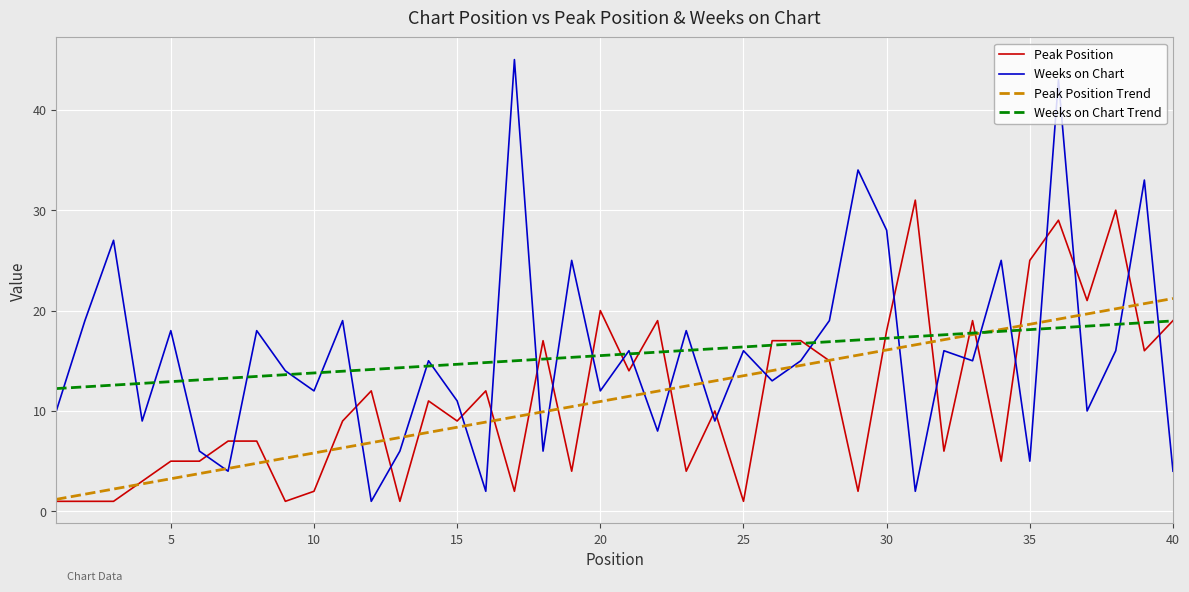

What is the minimum value for Peak Position?

1.0